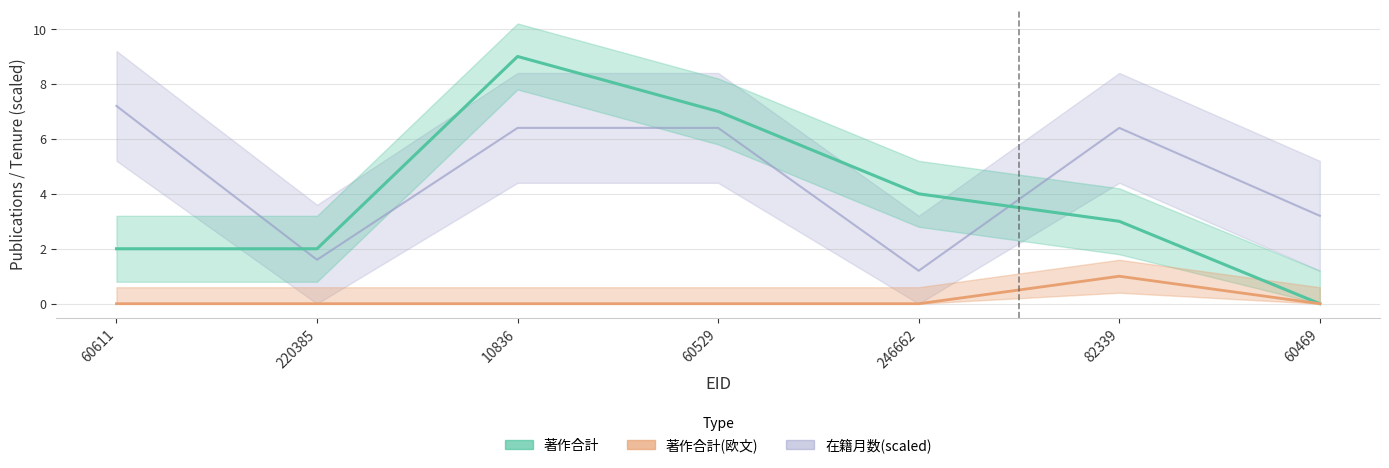

What is the approximate value of 在籍月数(scaled) at 60529?

6.4